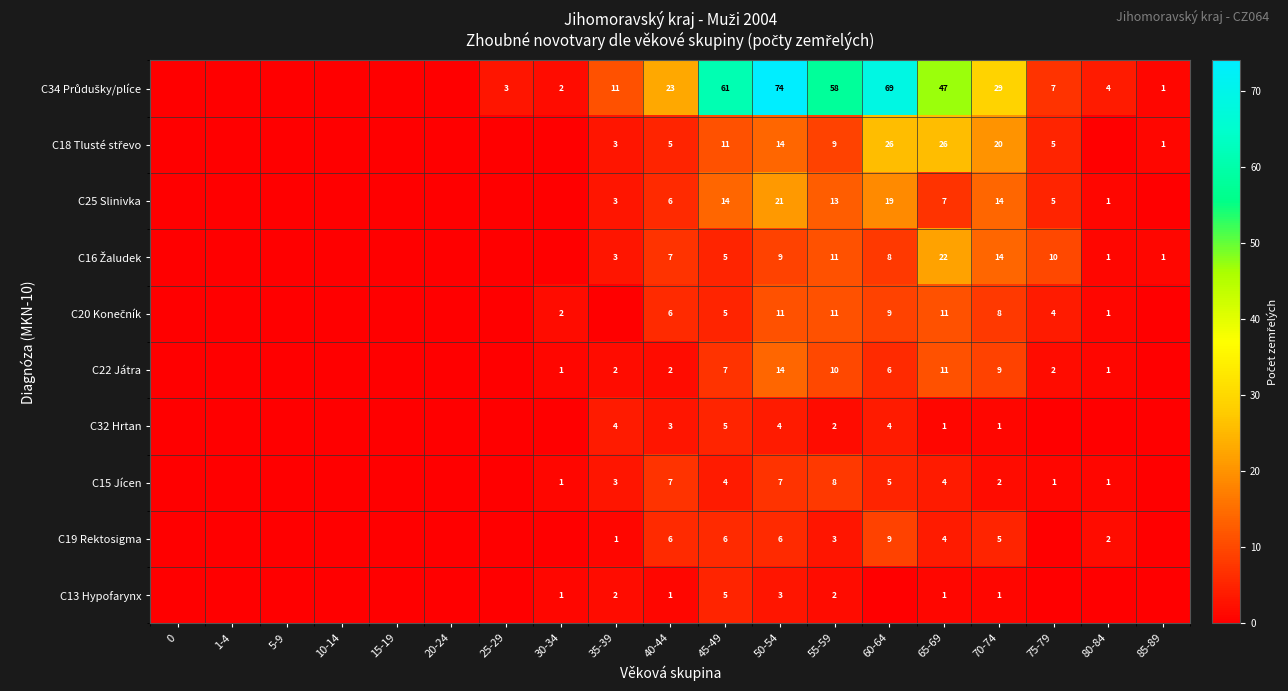

How many categories are shown in the chart?

19